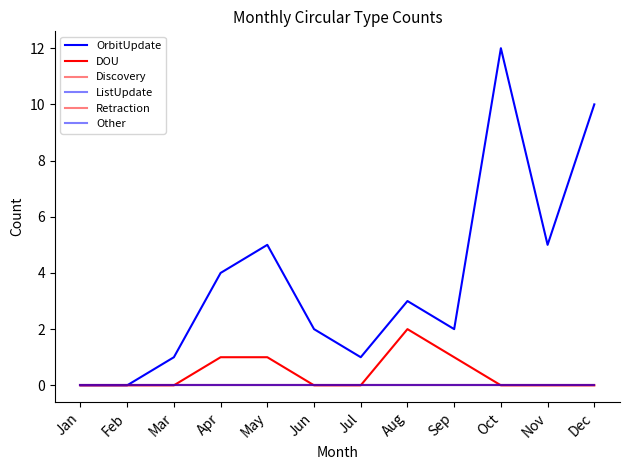

True or false: Other and ListUpdate cross at least once.

False